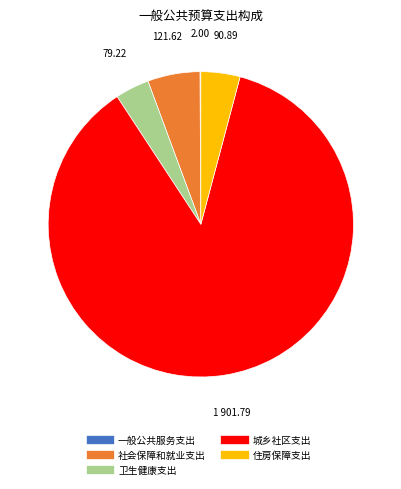

Which category has the biggest portion of the pie?

城乡社区支出